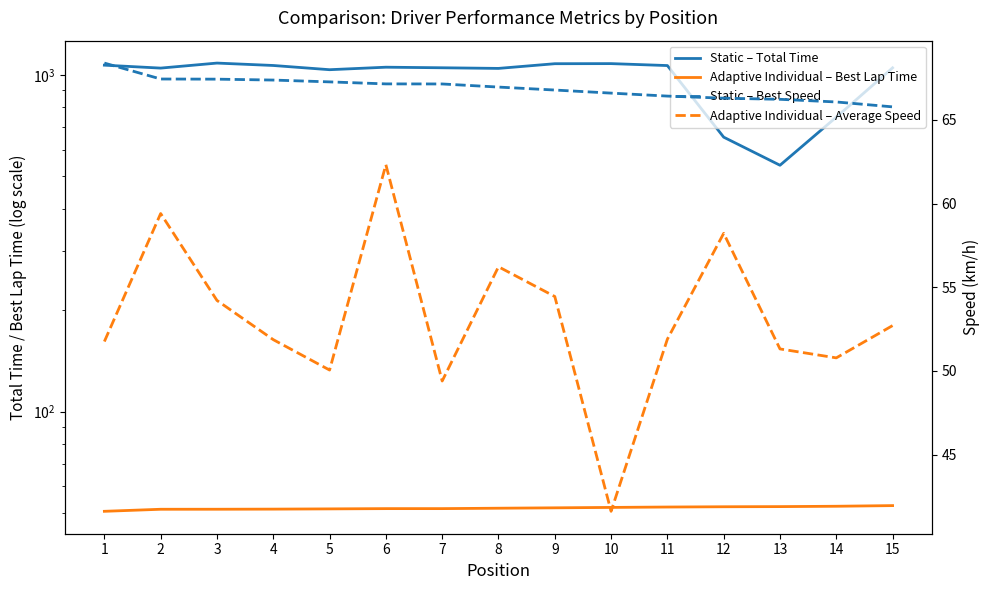

At how many categories does at least one series exceed 1033?

12